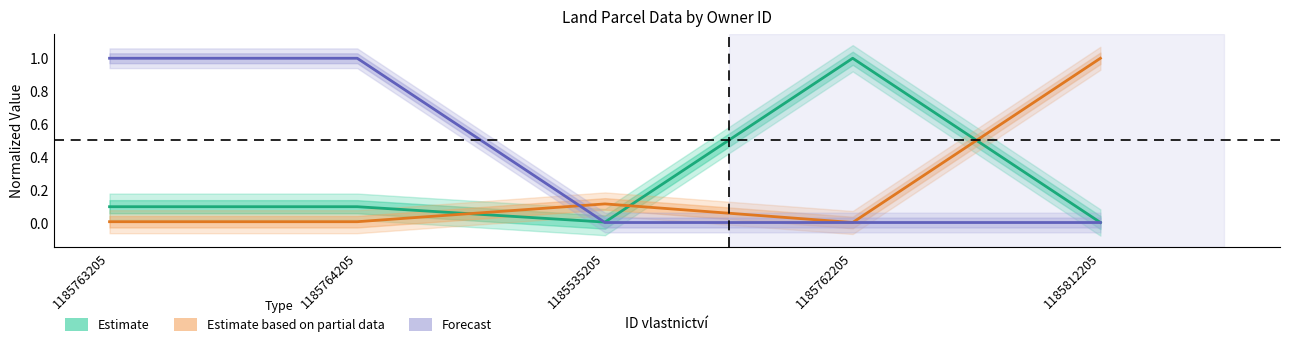

List the labels in order of Parcela - výměra (Estimate) value, smallest first.

1185812205, 1185535205, 1185763205, 1185764205, 1185762205